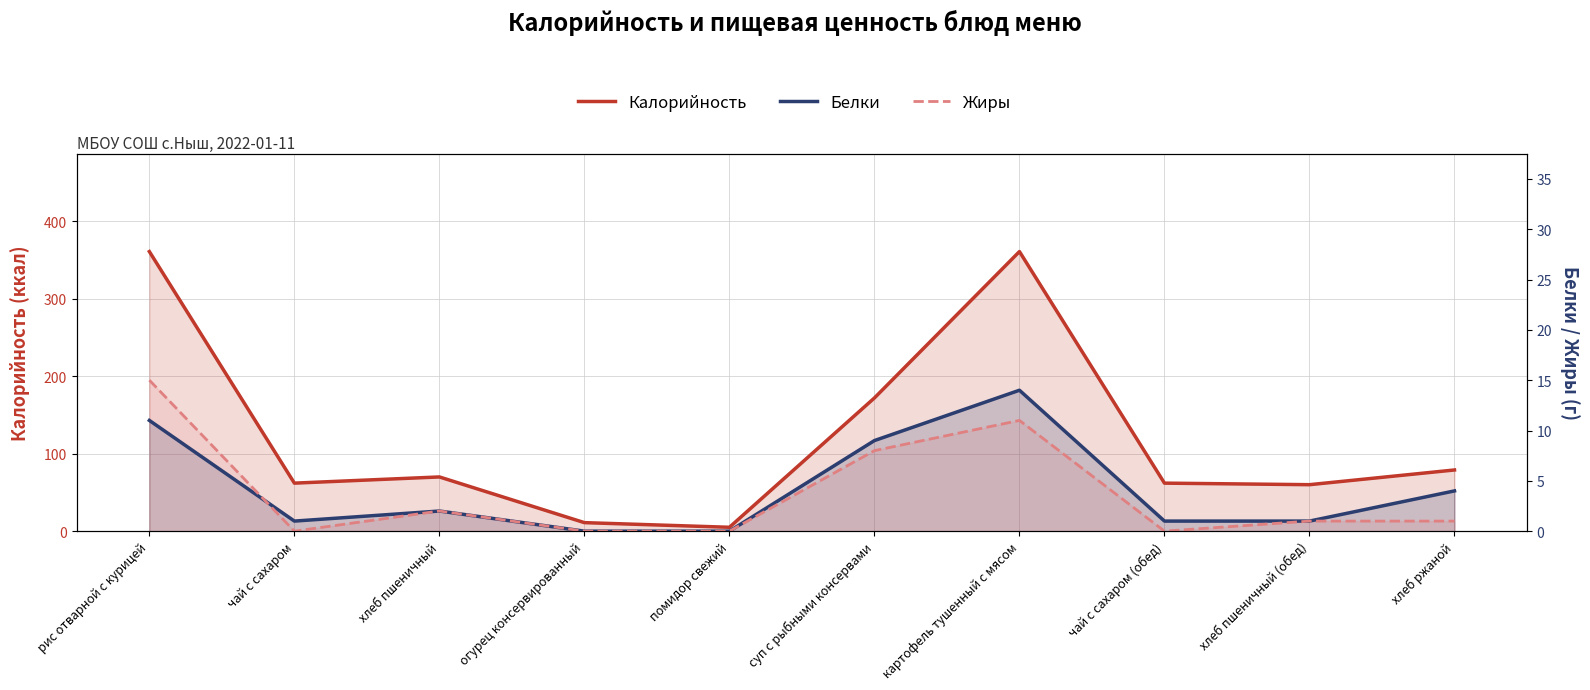

The value of Калорийность at чай с сахаром is 62. True or false?

True